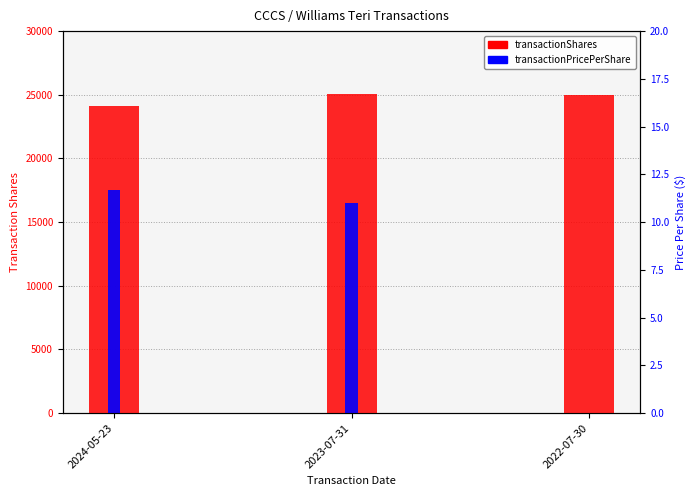

Reading left to right, extract all data points from this chart.

transactionShares: 2024-05-23=24109.0	2023-07-31=25026.0	2022-07-30=25000.0
transactionPricePerShare: 2024-05-23=17505.0	2023-07-31=16530.0	2022-07-30=0.0